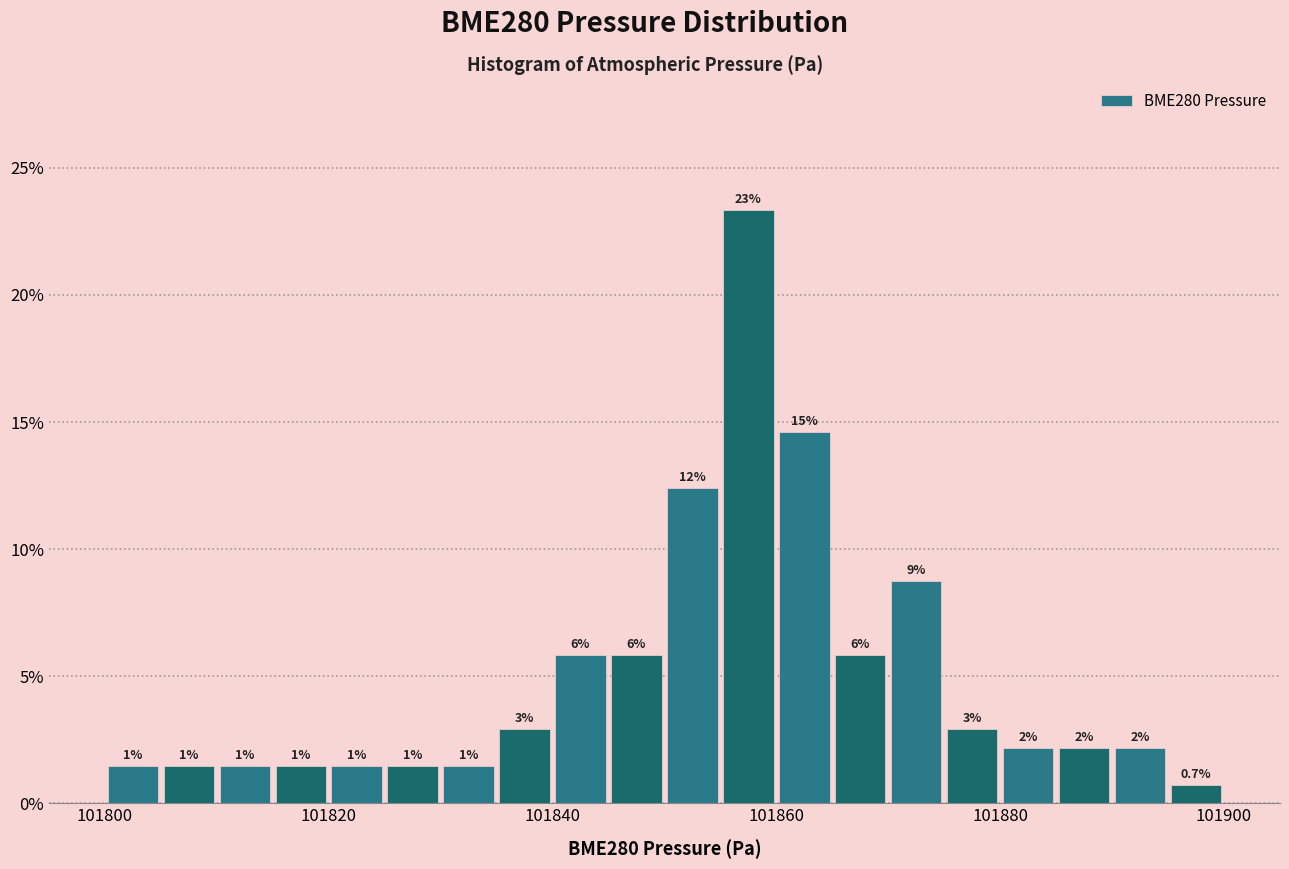

Around what value on the x-axis is the tallest bar? Give the approximate position of its centre, as read against the axis.

101858